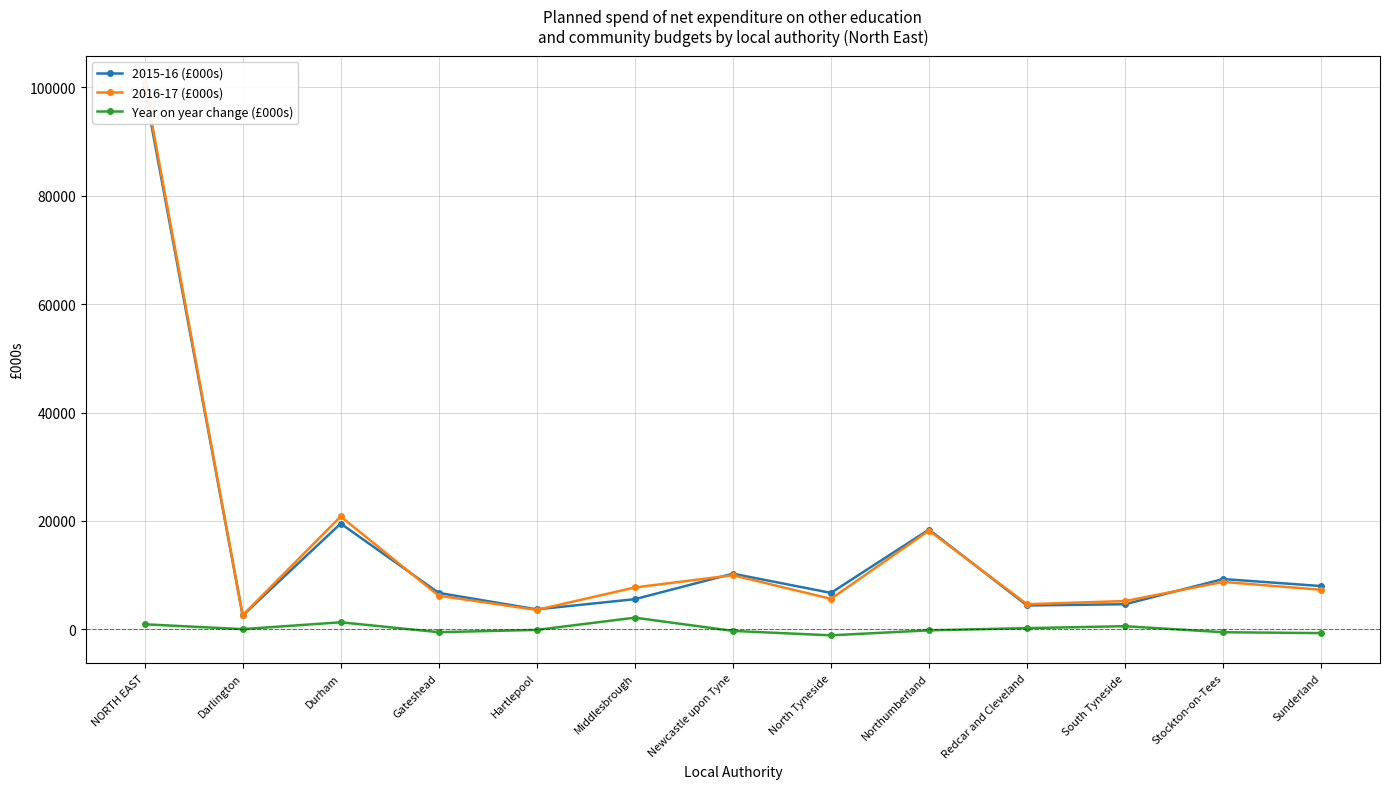

What are all the series names shown in the legend?

2015-16 (£000s), 2016-17 (£000s), Year on year change (£000s)